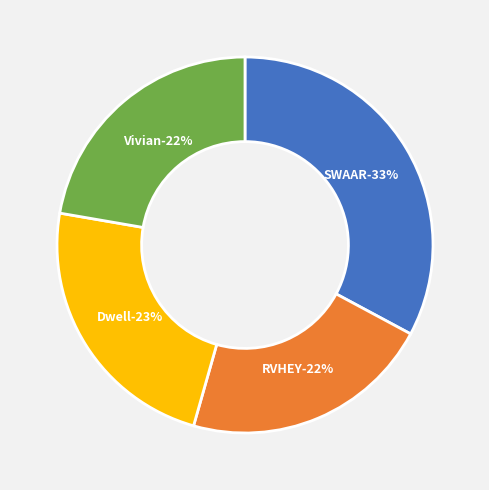

To the nearest percent, what percentage of the pie is Vivian?

22%